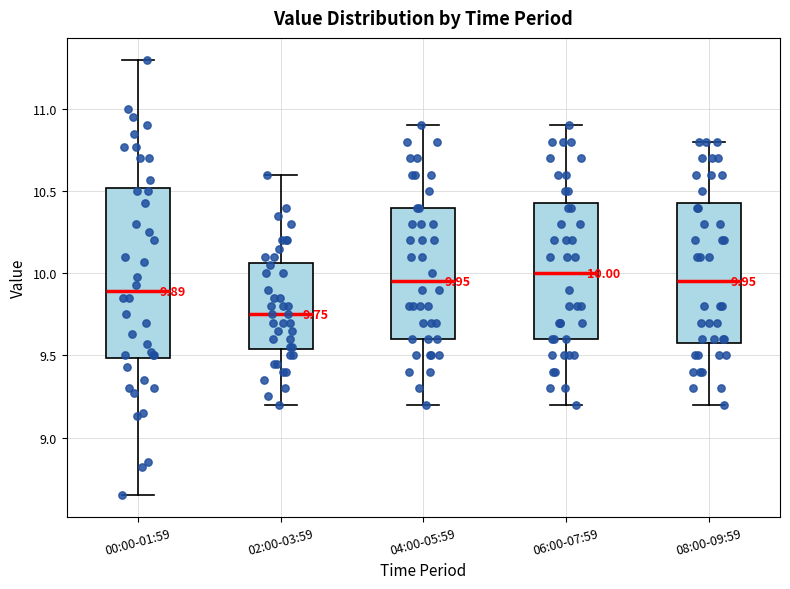

Comparing the boxes themselves (not the whiskers), which one is the tallest?

00:00-01:59